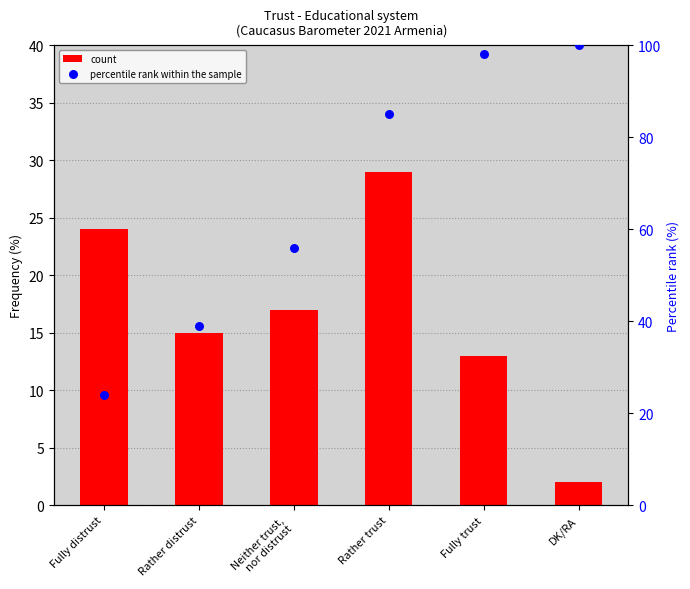

What are all the series names shown in the legend?

count, percentile rank within the sample